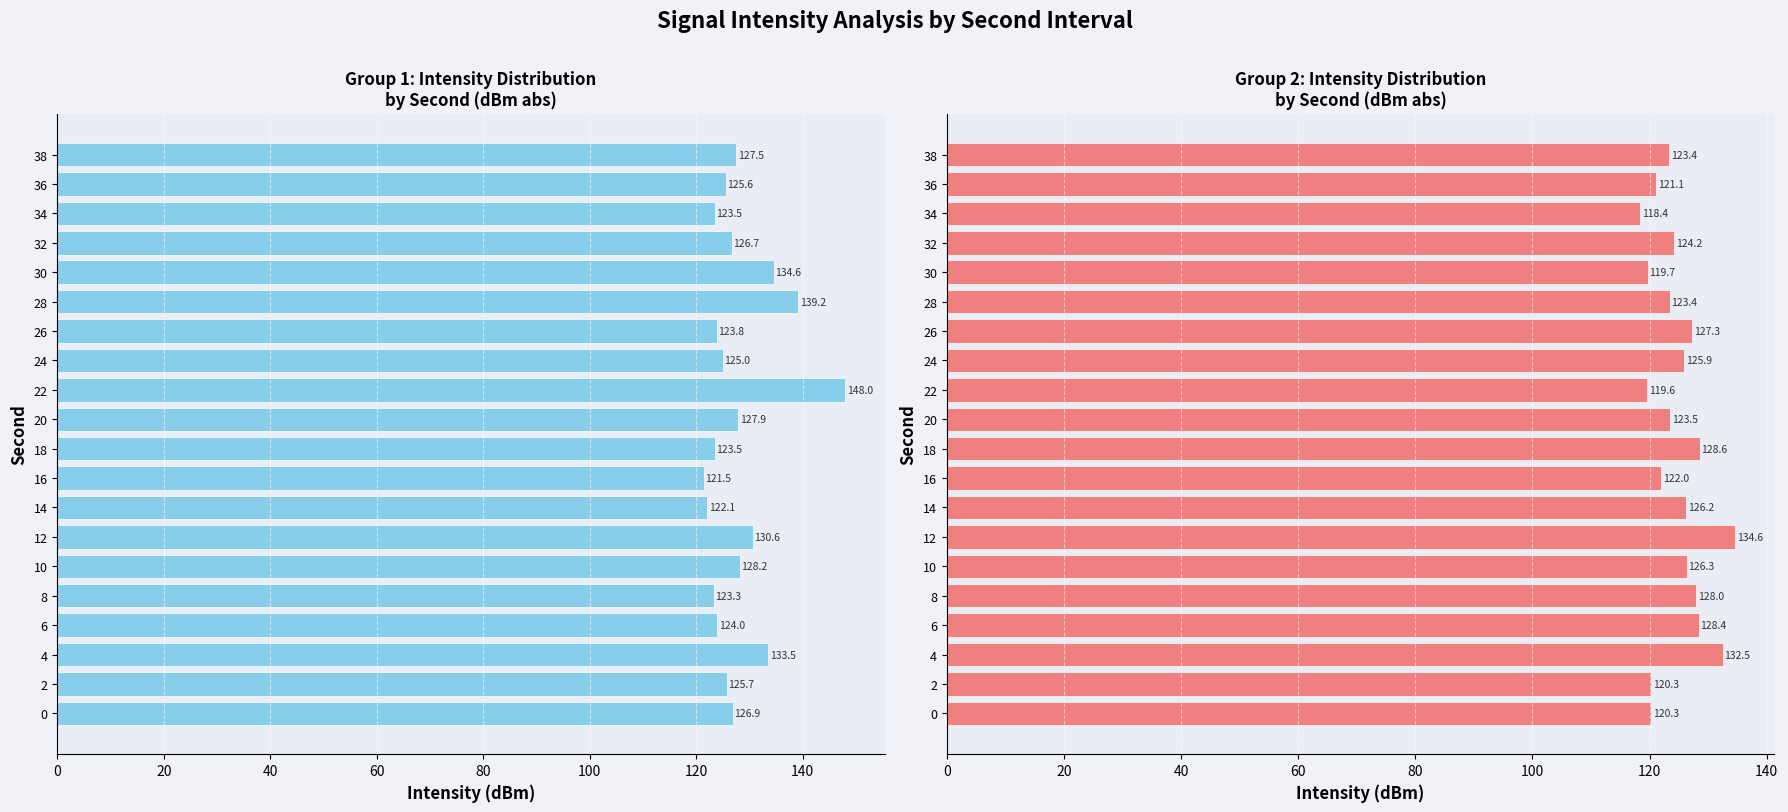

What is the maximum value for Mean Intensity (dBm)?

148.0